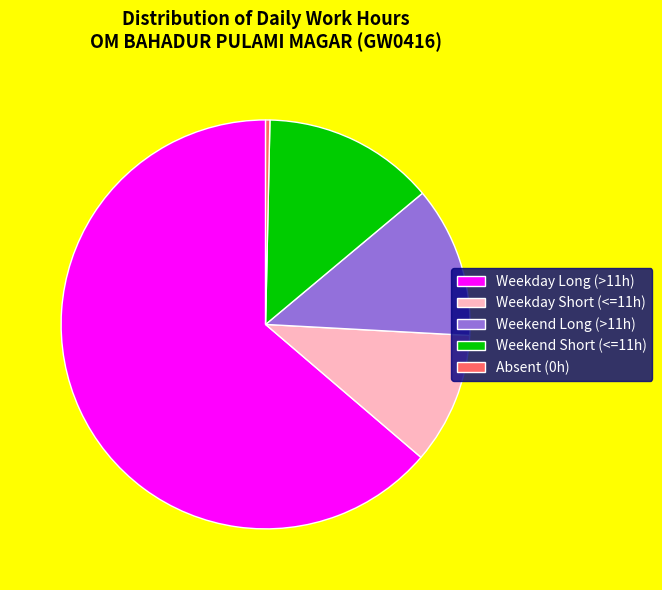

Do Weekday Short (<=11h) and Weekend Short (<=11h) together represent more than half of the pie?

No